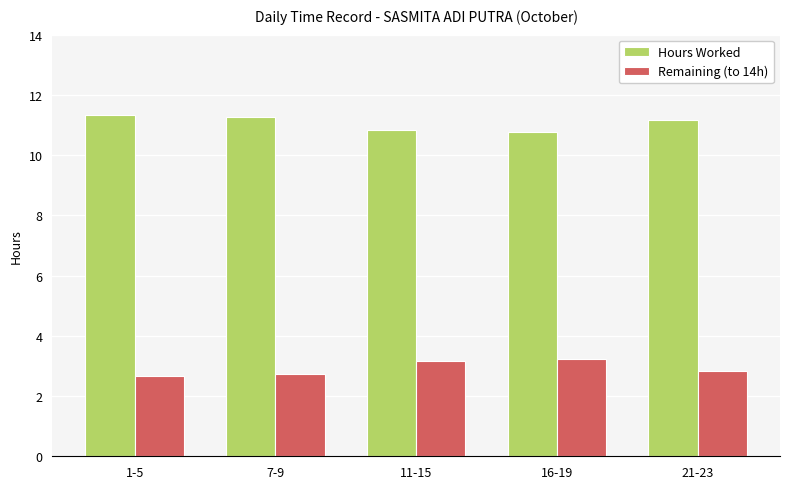

What is the difference between the highest and lowest values at 7-9?

8.5